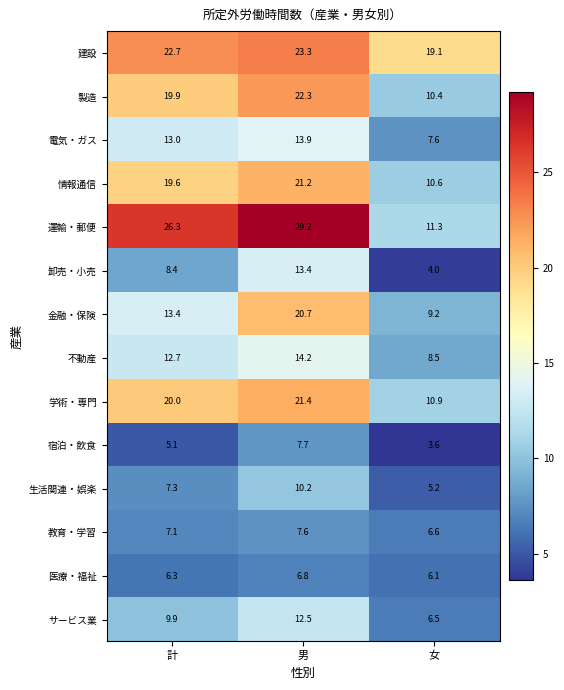

Which category has the highest value in the 生活関連・娯楽 series?

男